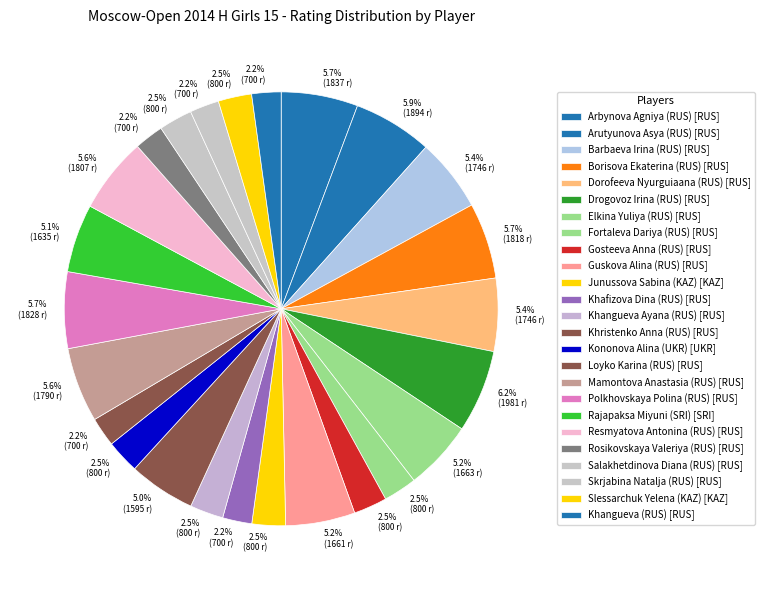

How many slices are in this pie chart?

25